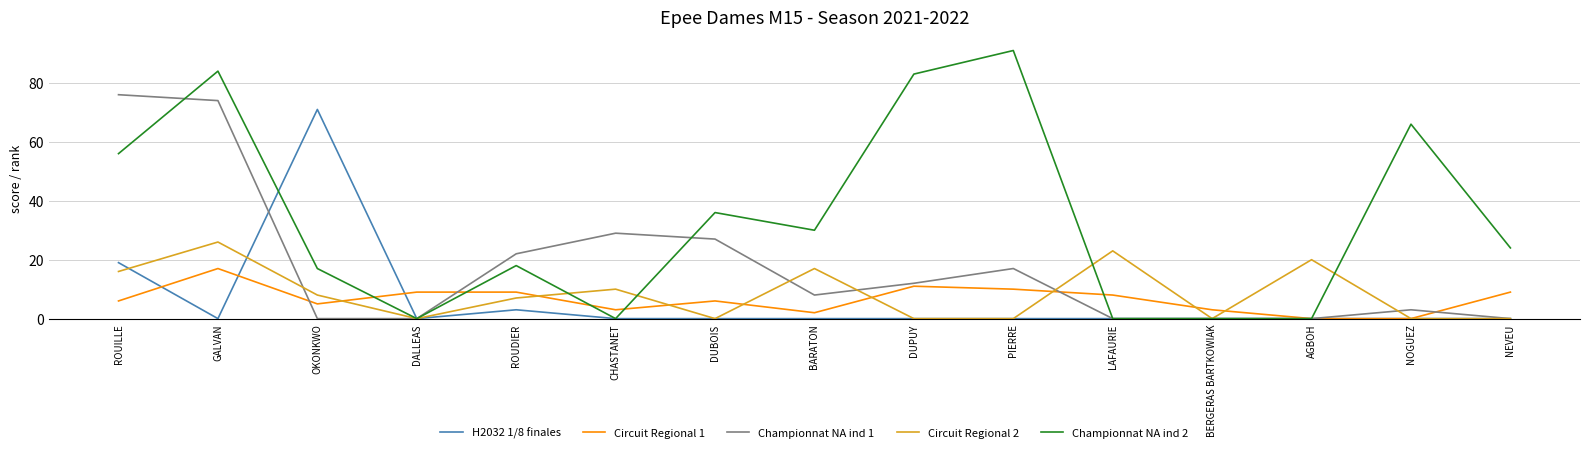

What is the difference between the Circuit Regional 2 values at AGBOH and OKONKWO?

12